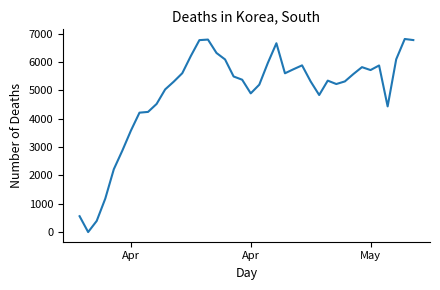

What is the difference between the maximum and minimum values?

6810.9